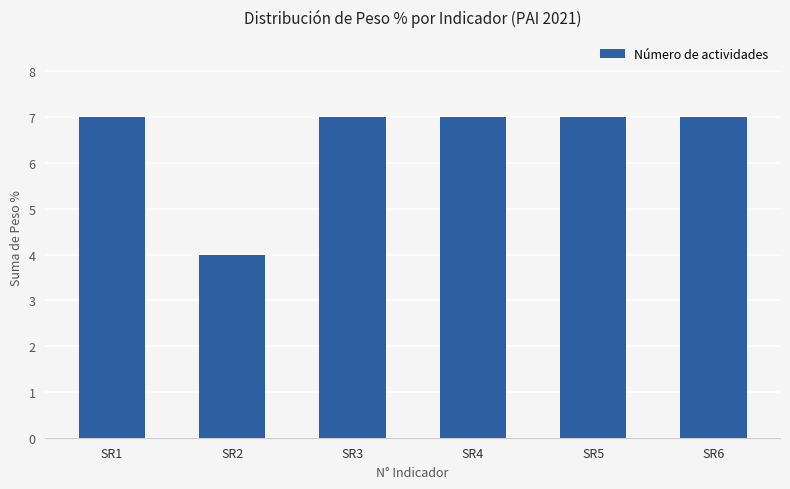

What is the difference between the maximum and minimum values?

3